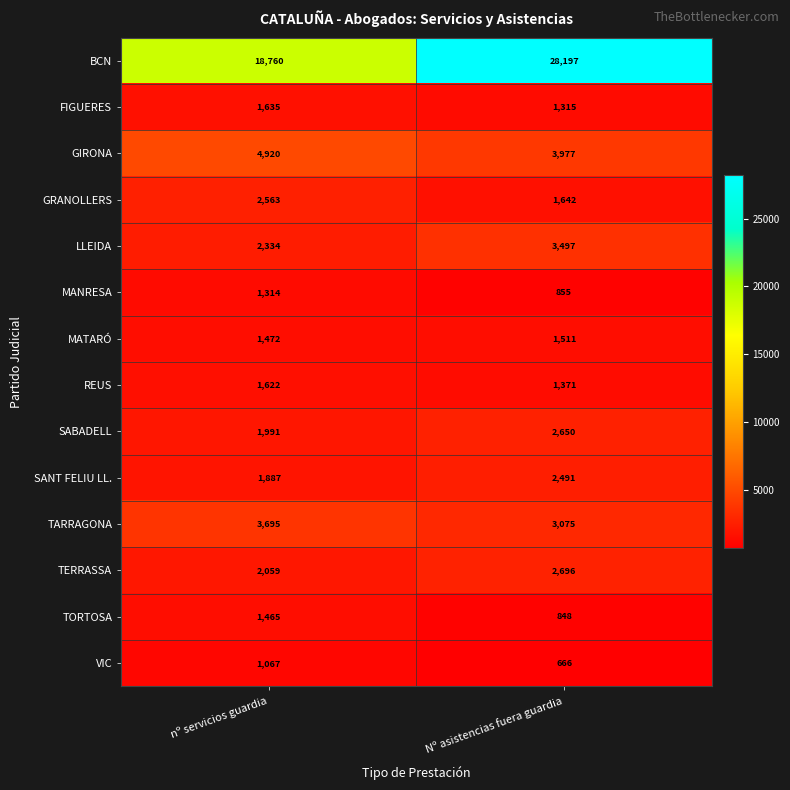

What is the total value across all series at nº servicios guardia?

46784